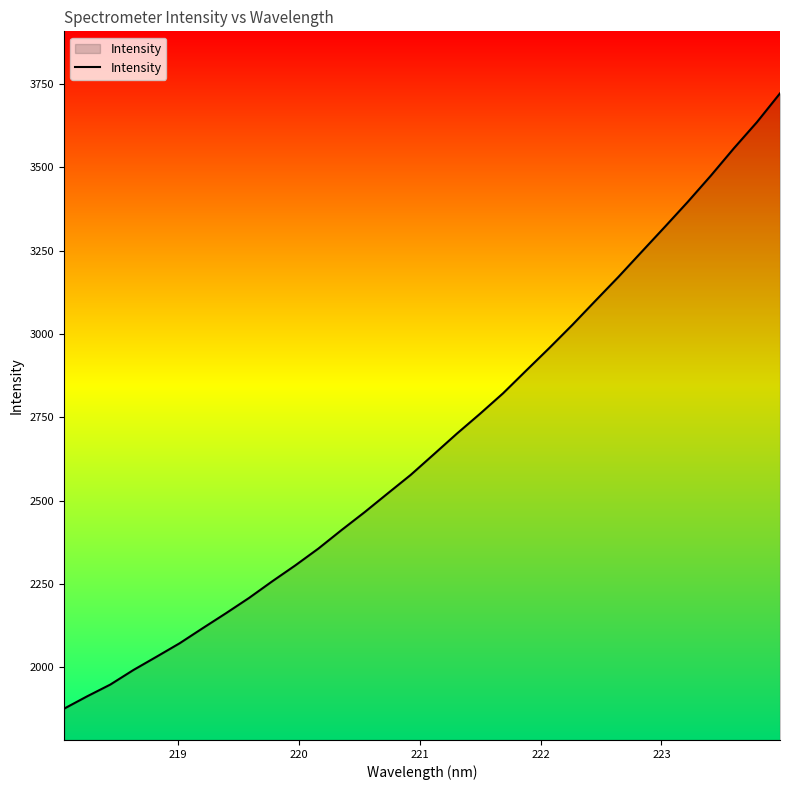

What is the smallest value displayed?

1875.8